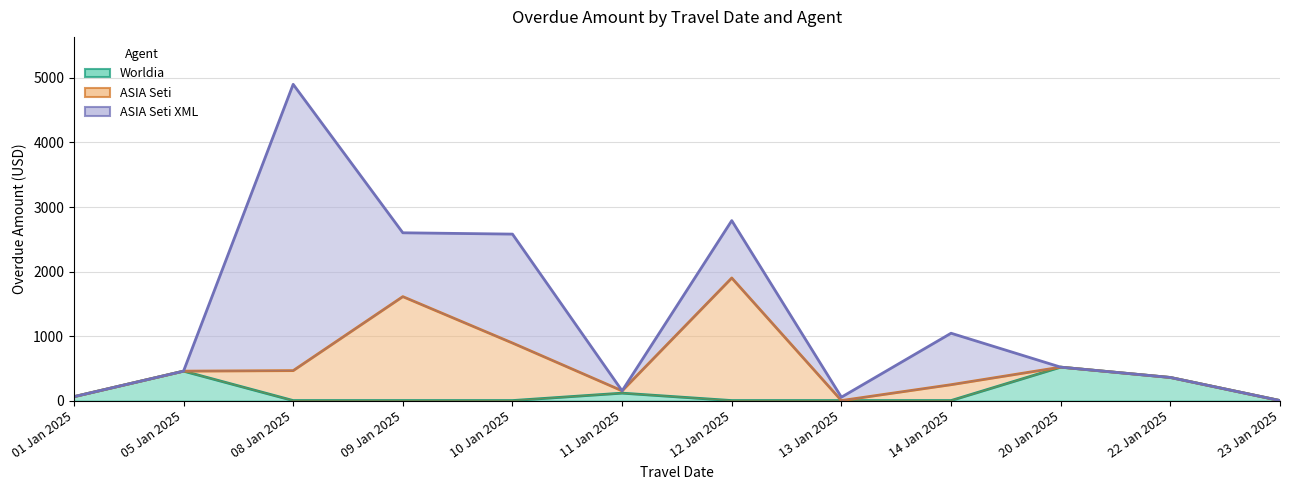

At which category does ASIA Seti reach its first local valley?

11 Jan 2025